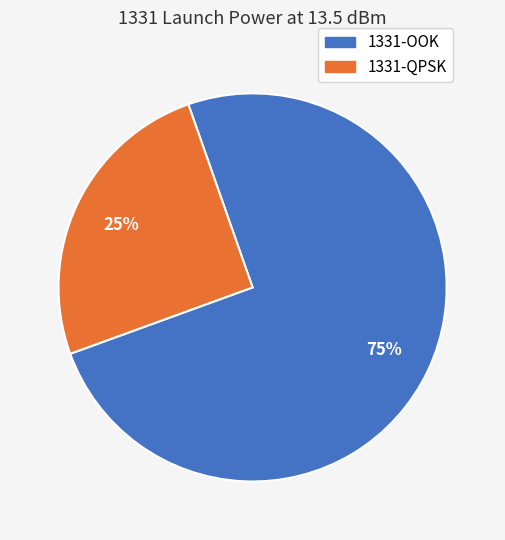

How many segments does this pie chart have?

2